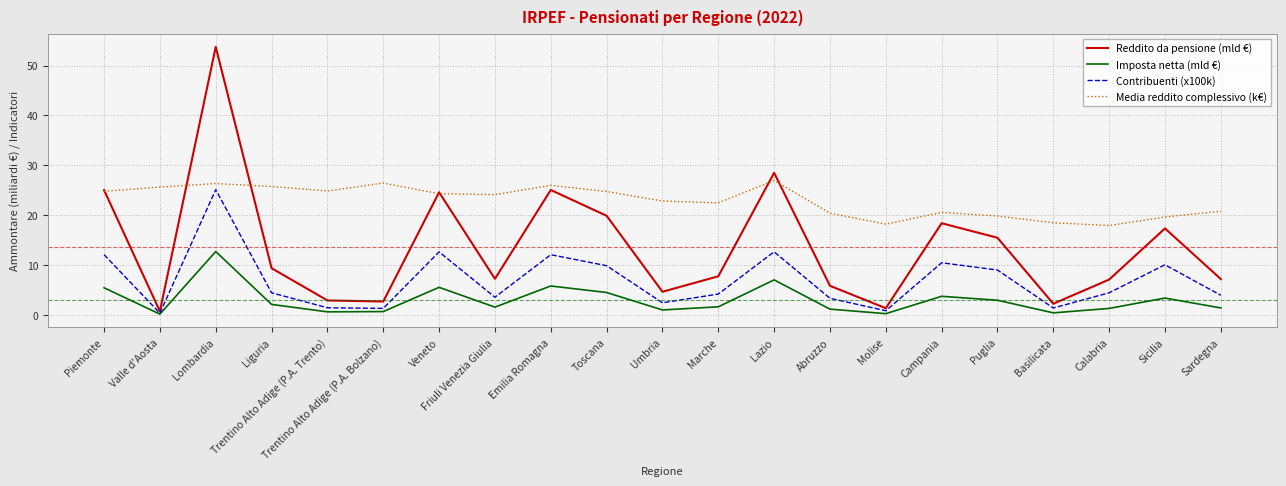

Which series has the widest spread of values?

Reddito da pensione (mld €)